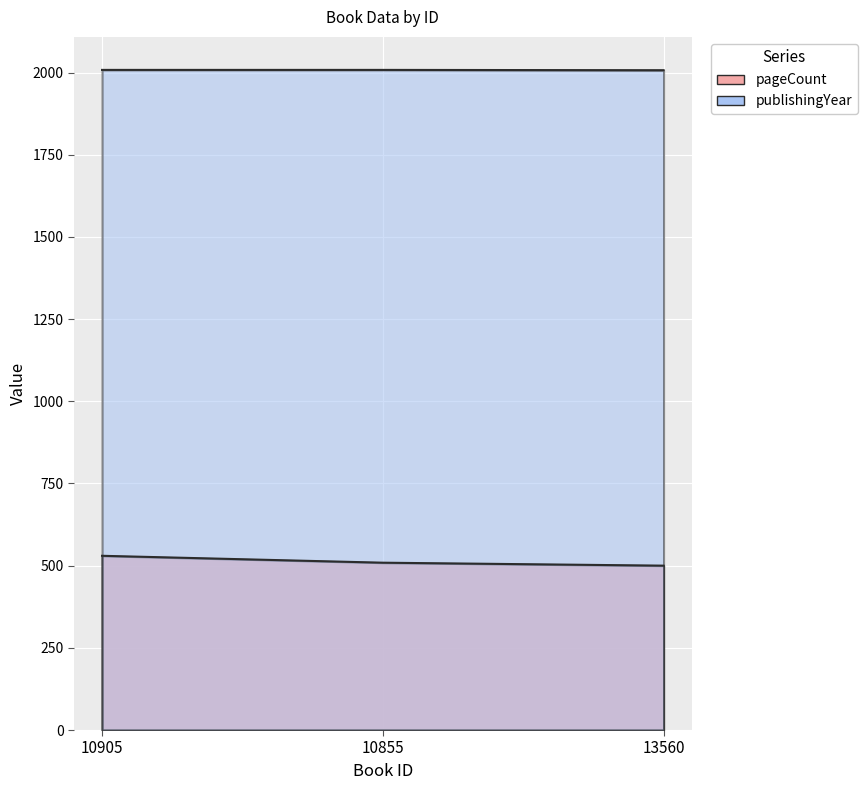

What is the greatest value displayed?

2008